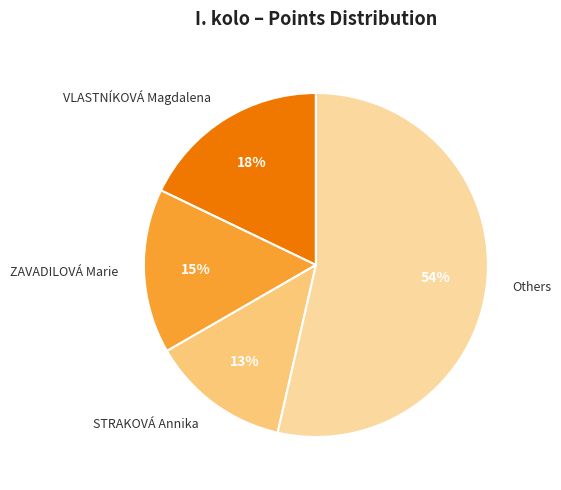

Which slice is the largest?

Others